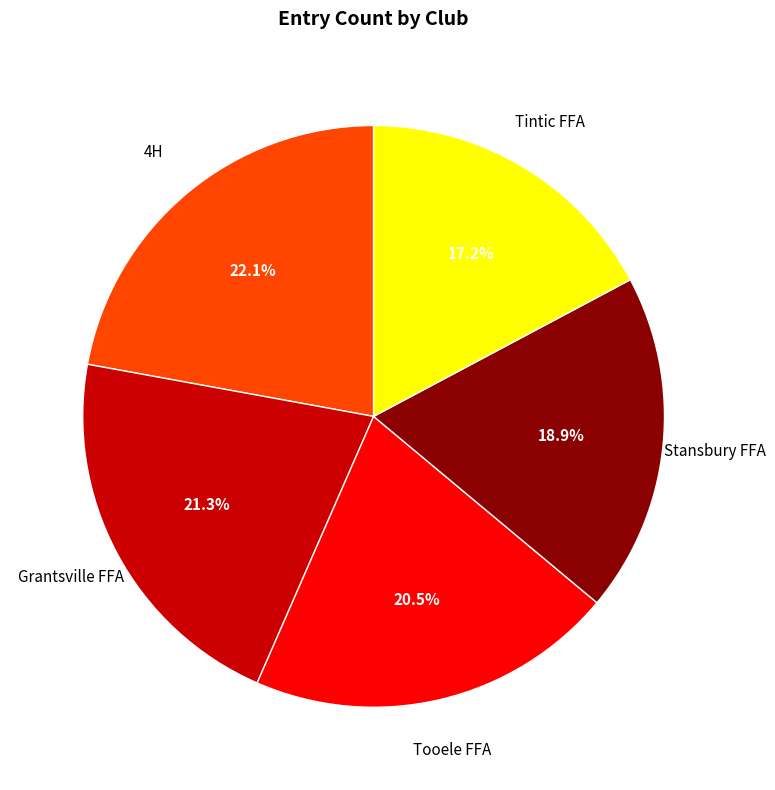

Which has a higher value, Grantsville FFA or Stansbury FFA?

Grantsville FFA